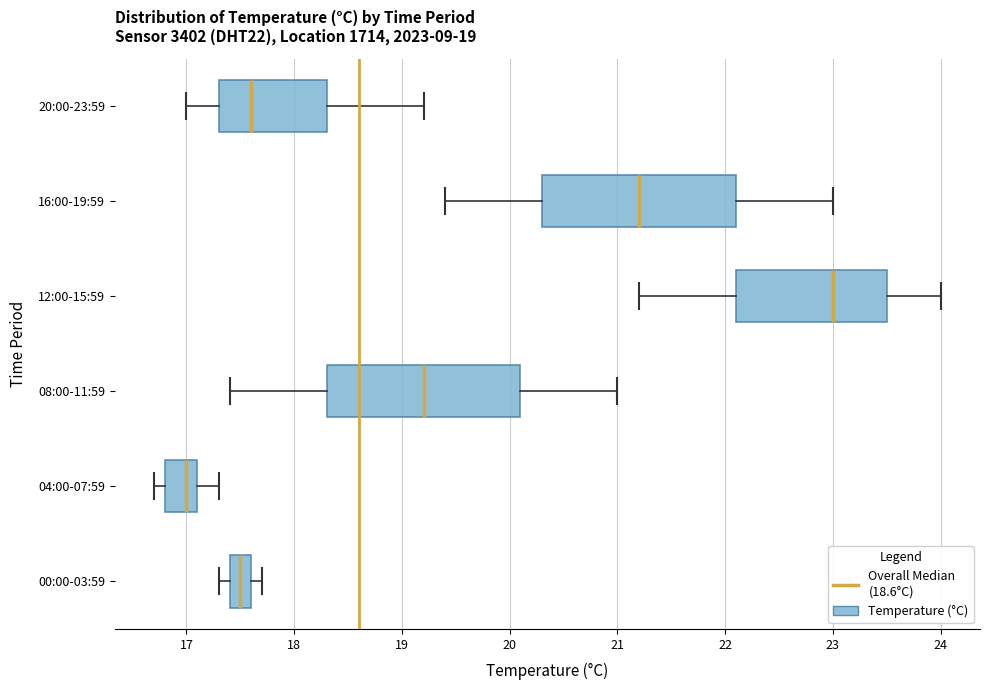

Which box's median line is the furthest to the right?

12:00-15:59